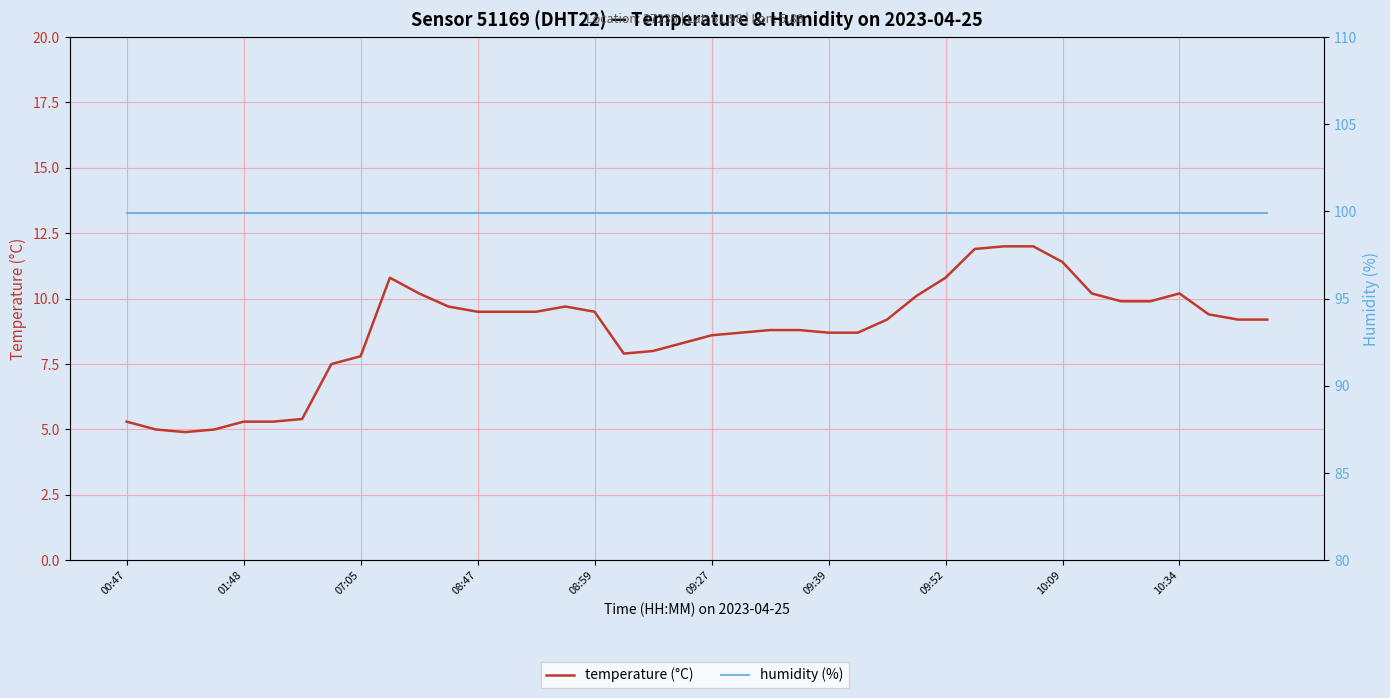

What are all the series names shown in the legend?

temperature (°C), humidity (%)